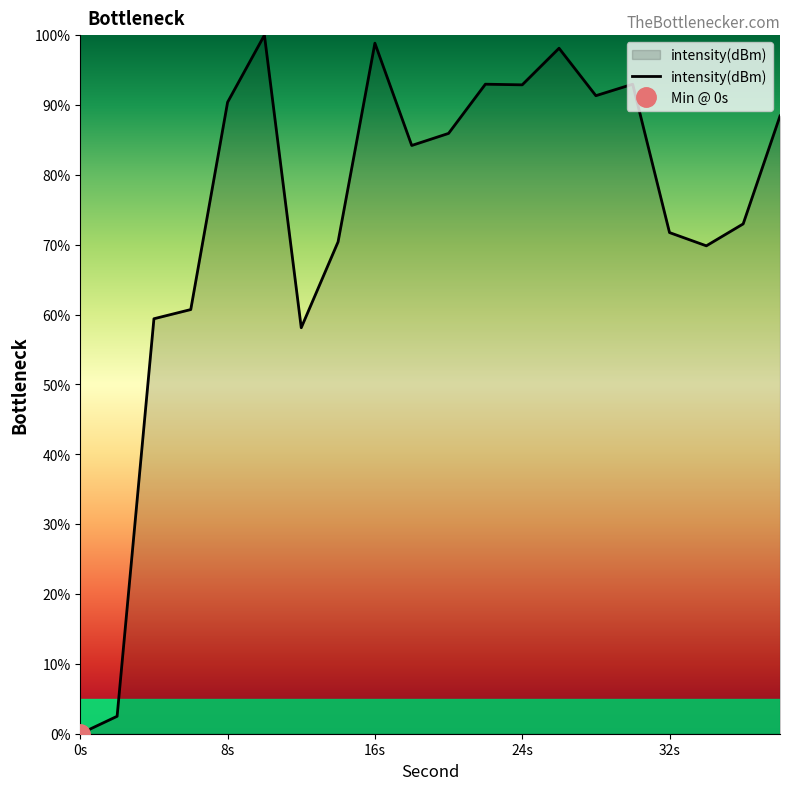

At which category does the data reach its first local peak?

10